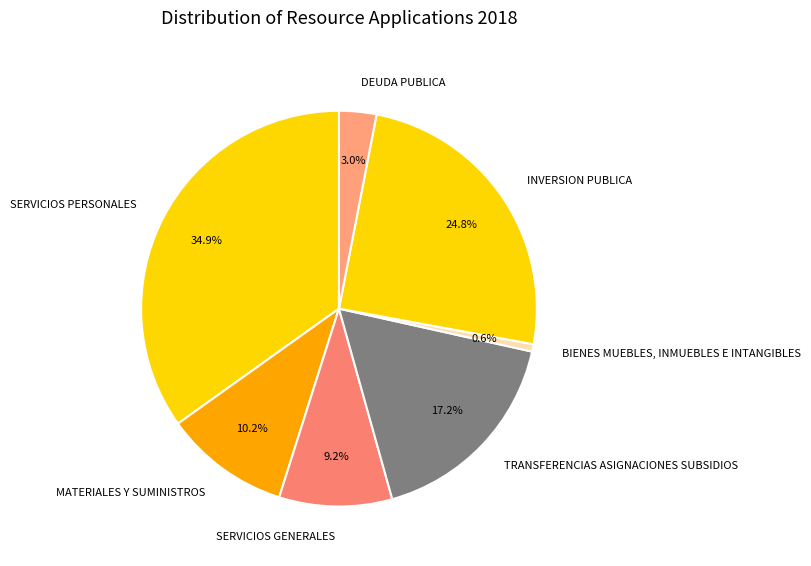

Does MATERIALES Y SUMINISTROS account for over 50% of the chart?

No